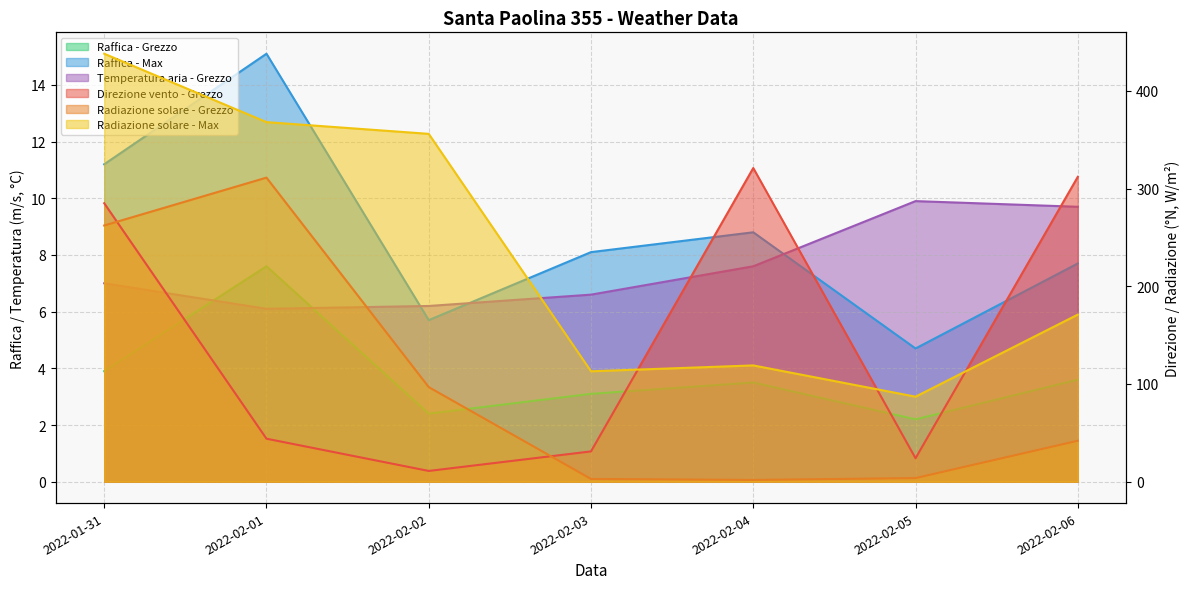

True or false: Radiazione solare - Max and Radiazione solare - Grezzo intersect in this chart.

False